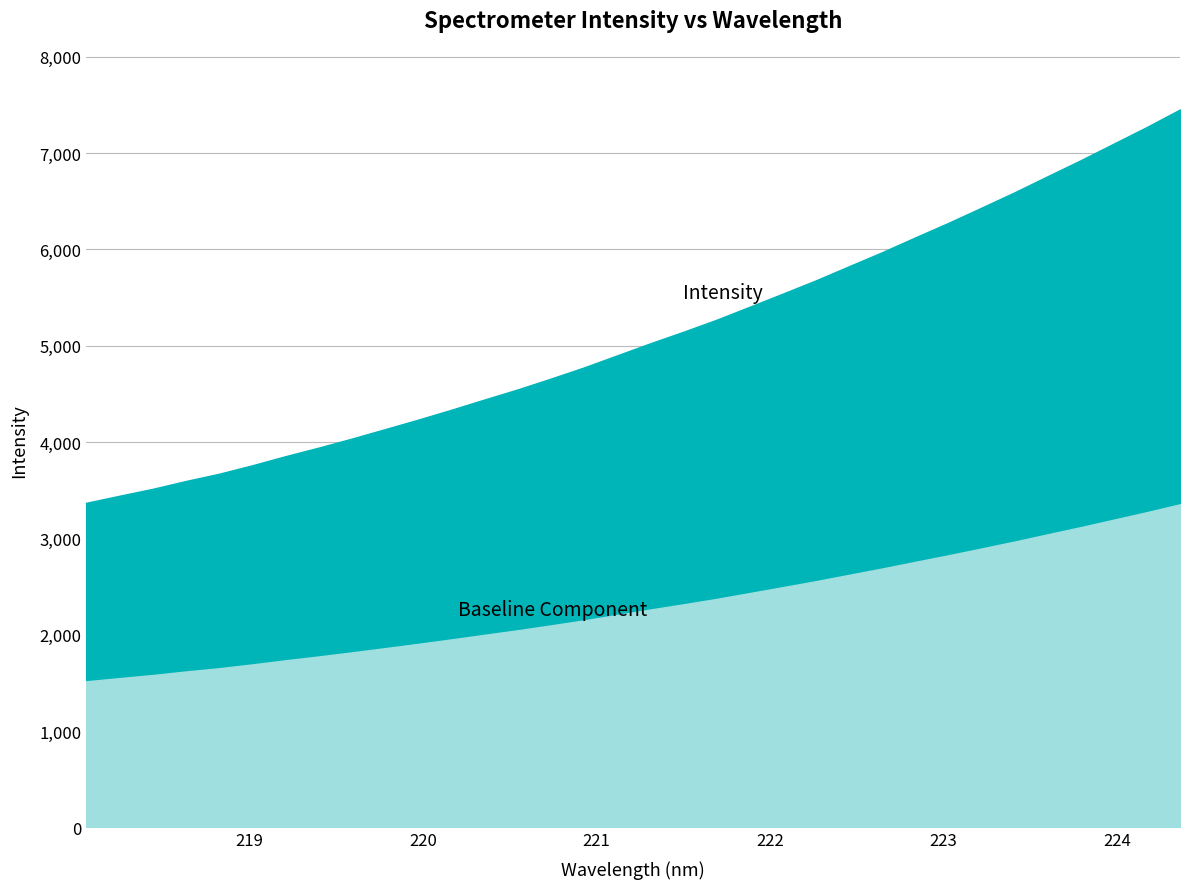

What is the change in value from 219.2067 to 222.6447?

+2117.6